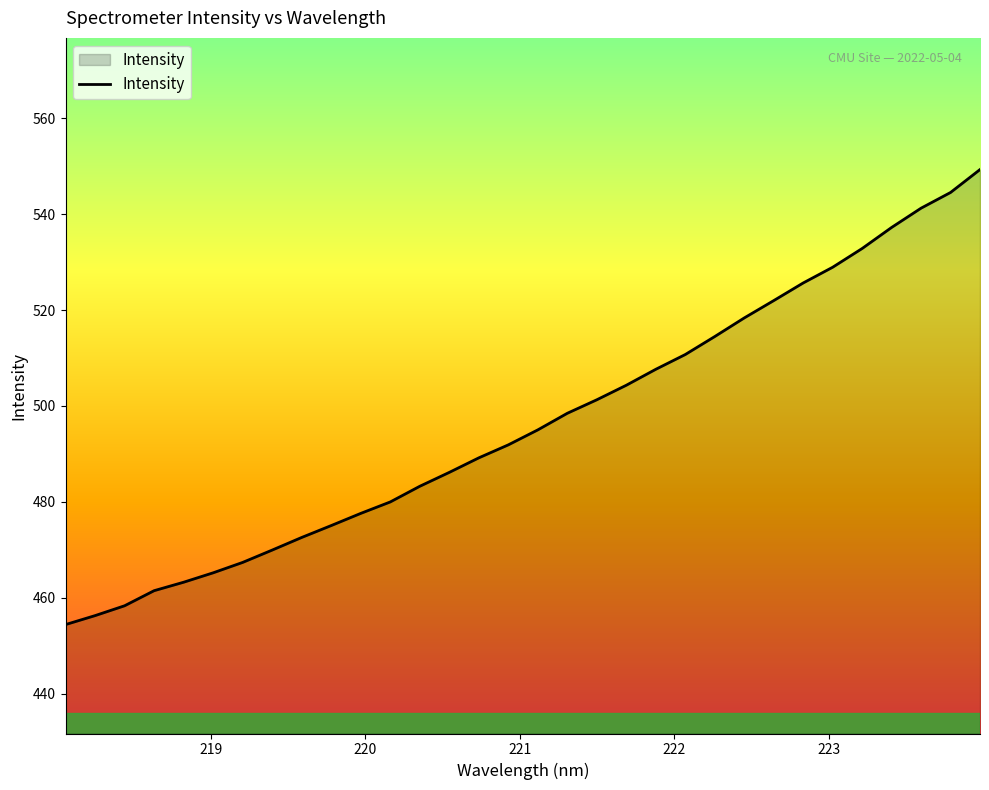

What is the maximum value shown in the chart?

549.3